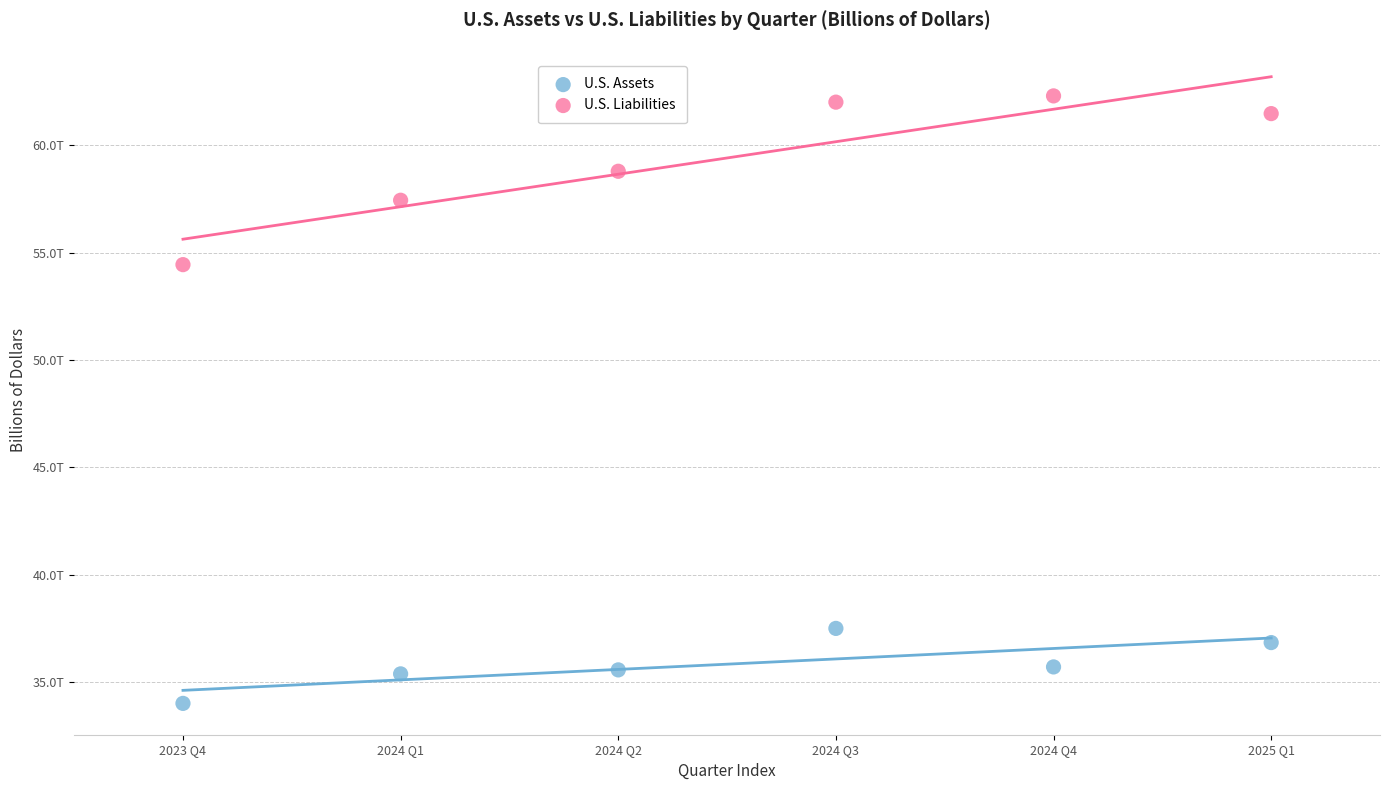

Which series reaches the minimum Y coordinate?

U.S. Assets